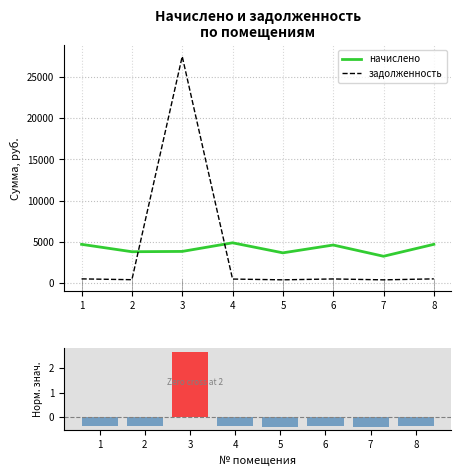

Which series has the largest total across all categories?

начислено